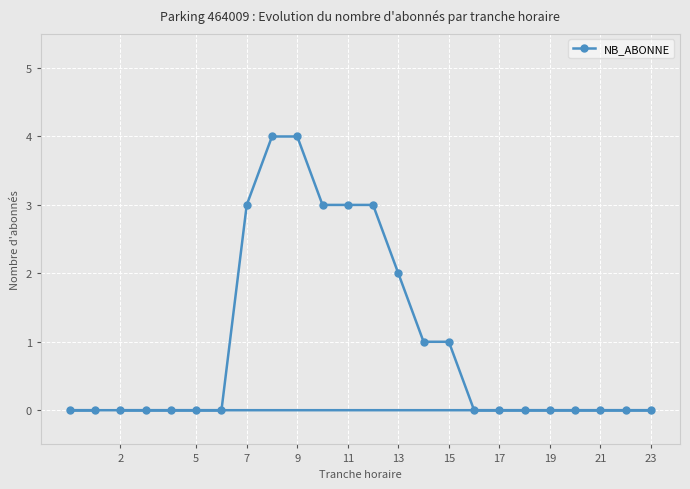

What is the greatest value displayed?

4